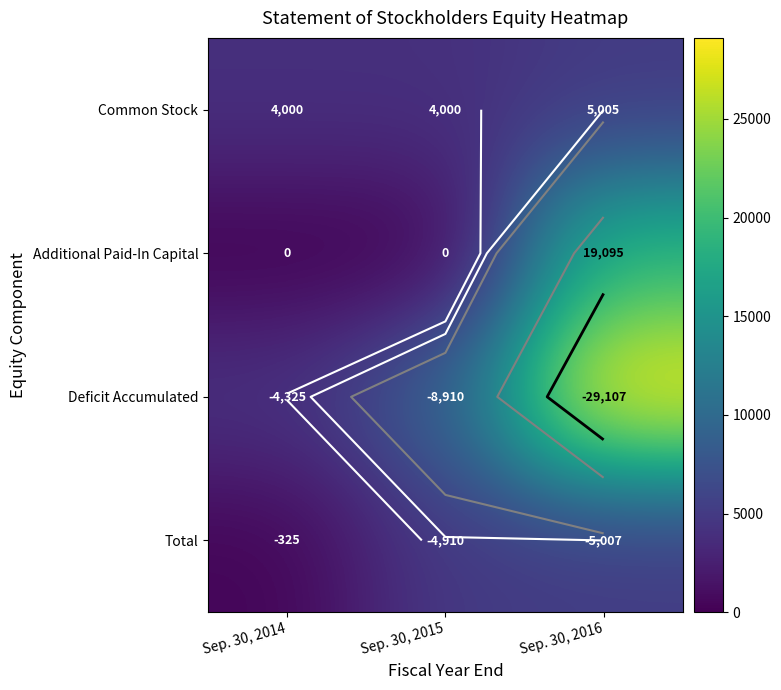

Which category has the highest value in the Common Stock series?

Sep. 30, 2016